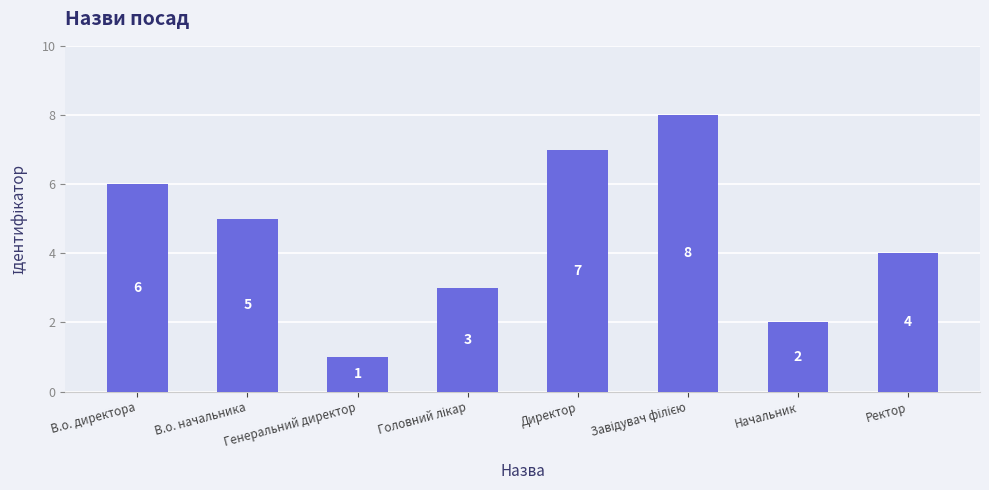

What is the label of the 8th bar from the left?

Ректор